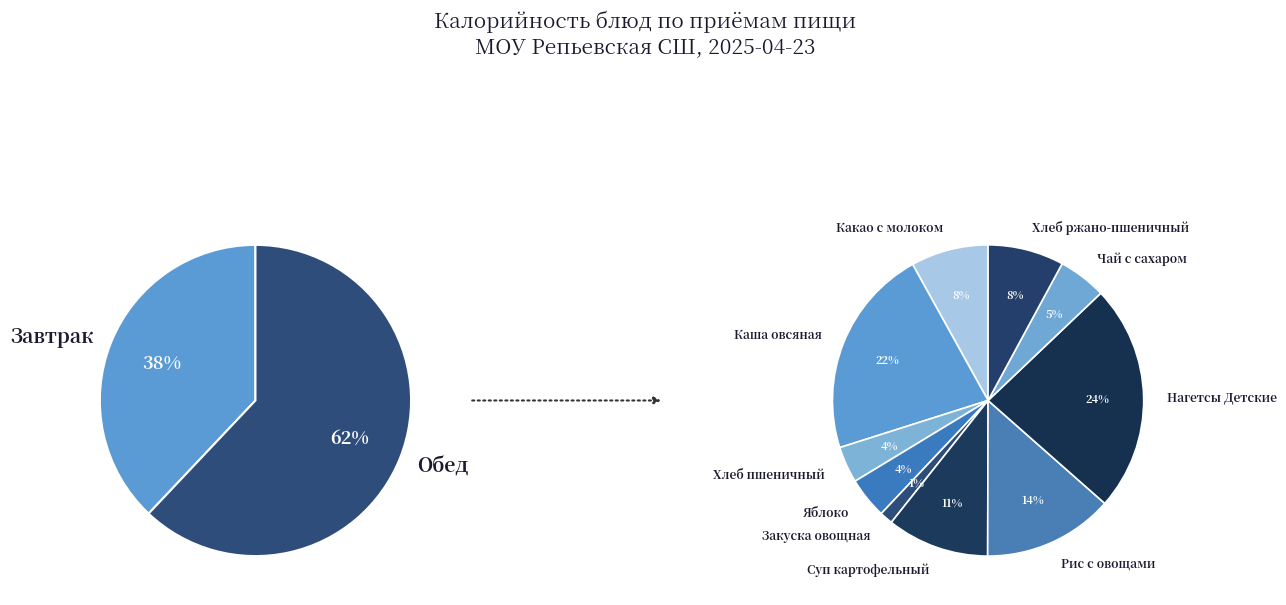

Is it true that Чай с сахаром is 1% of the pie?

False